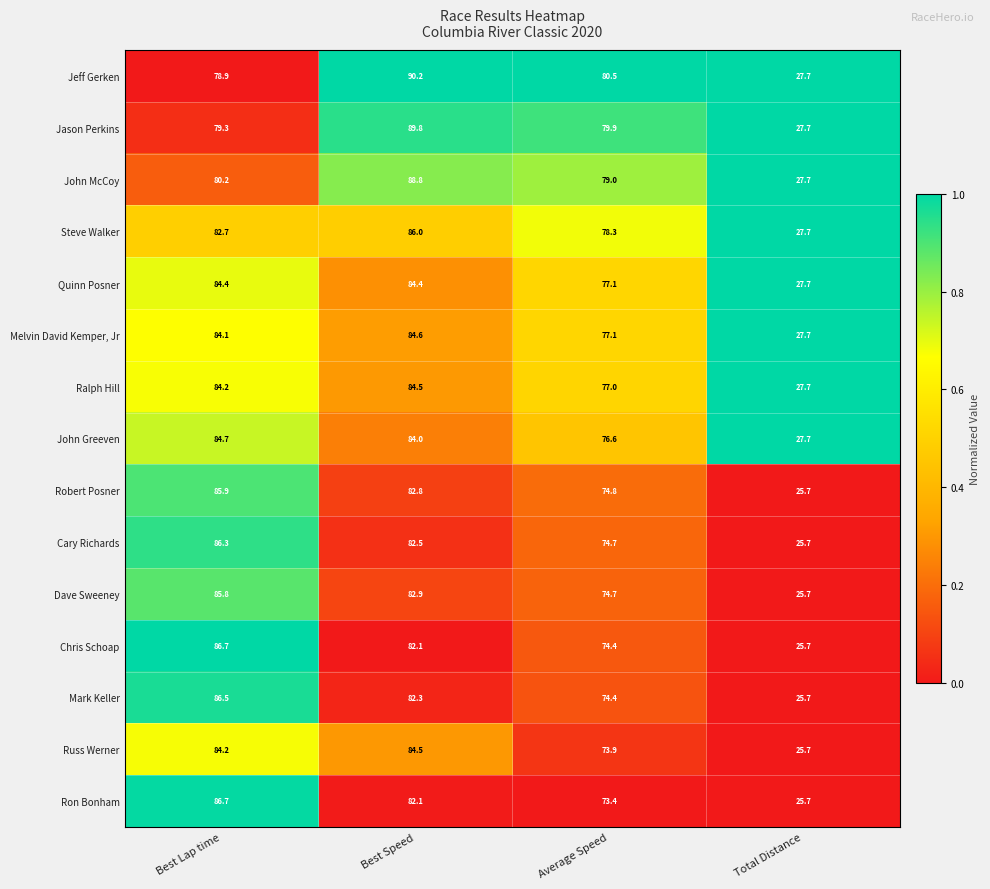

Which series has the largest total across all categories?

Jeff Gerken